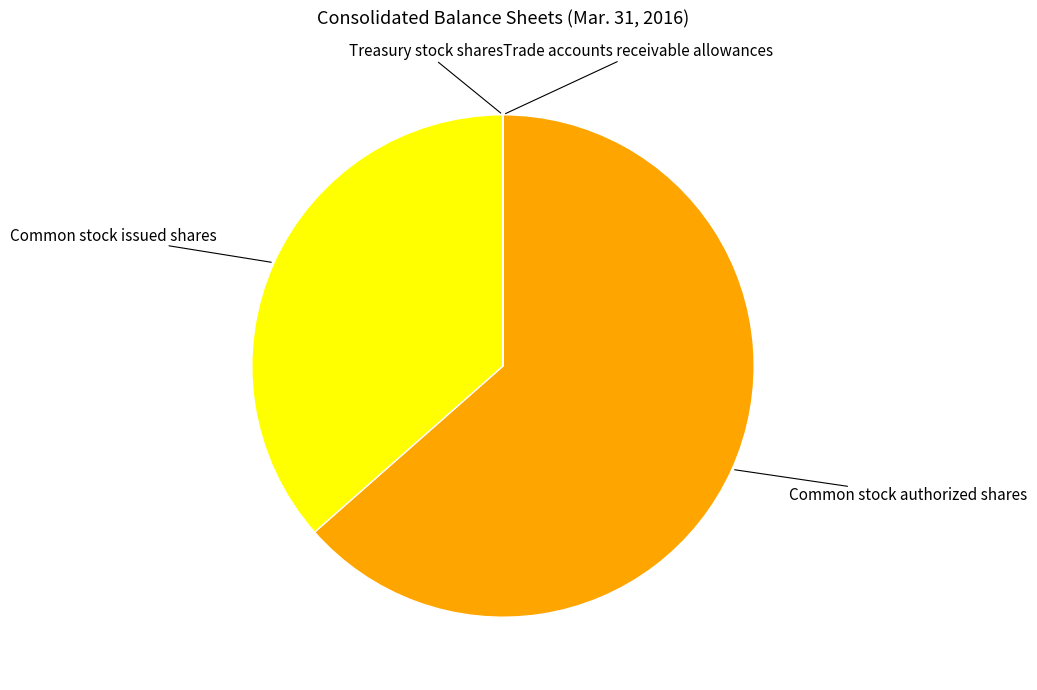

Is it true that Common stock issued shares is 36% of the pie?

True